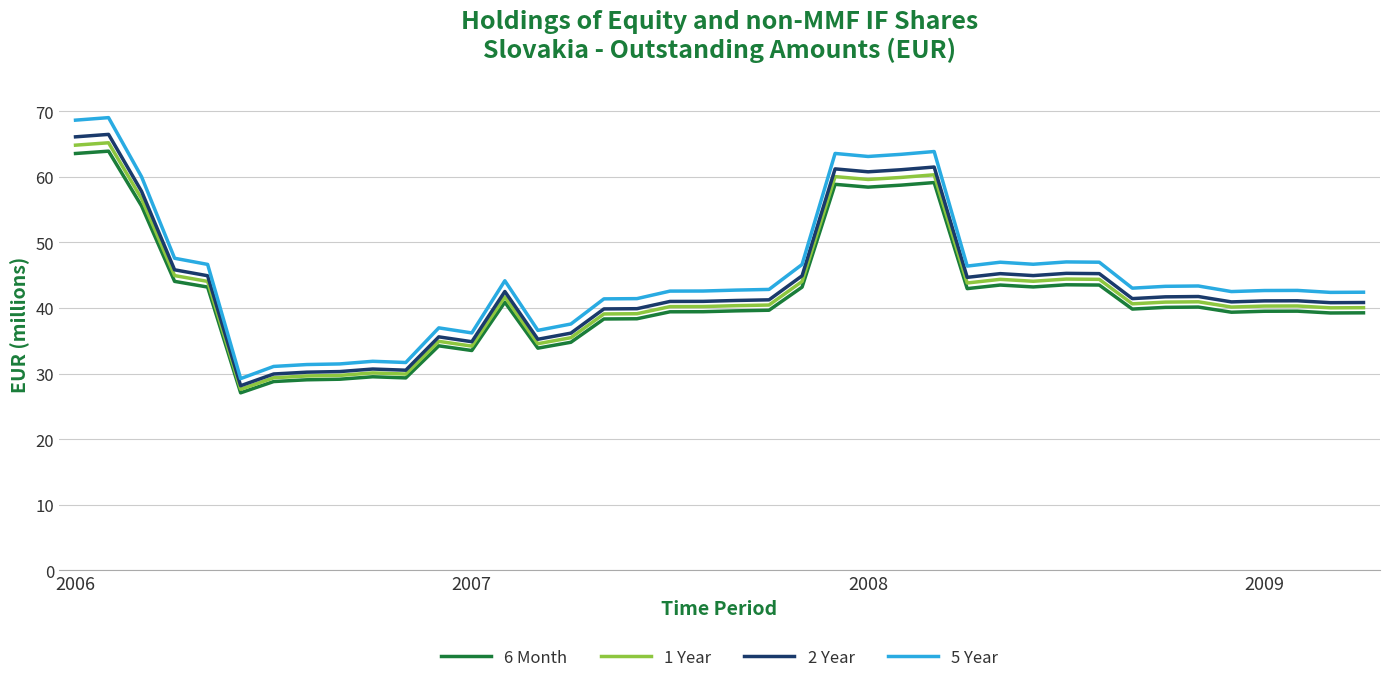

True or false: 6 Month and 2 Year intersect in this chart.

False